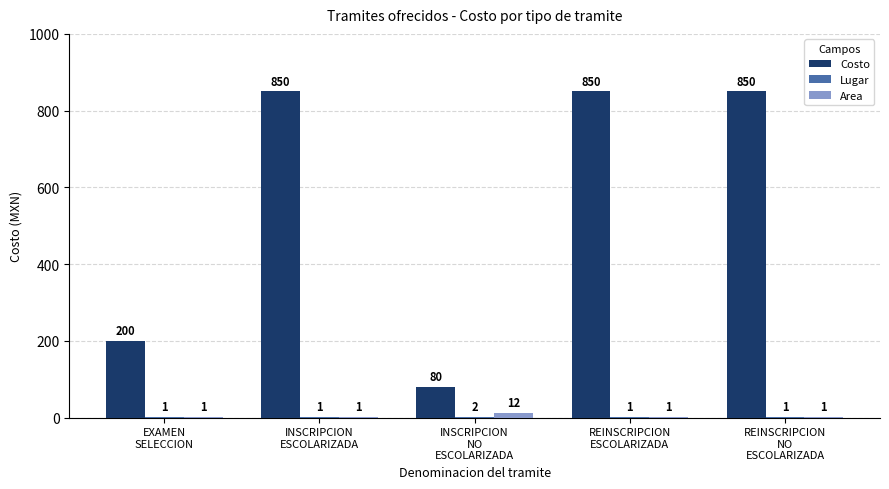

At which label is Costo closest to 465?

EXAMEN
SELECCION